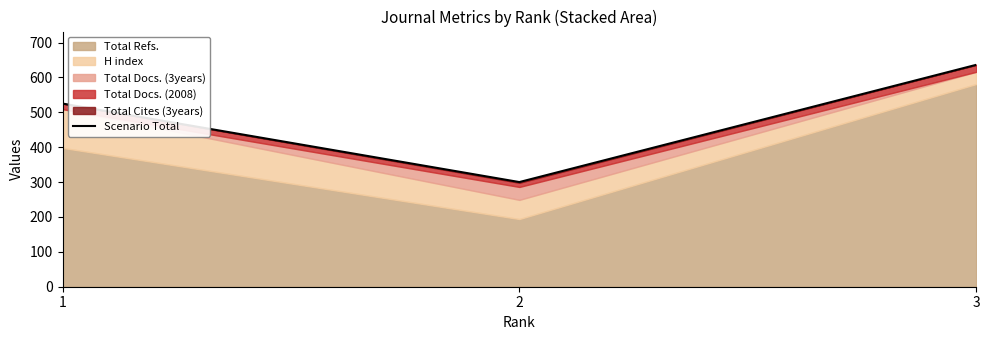

How many values are between 300 and 636?

3